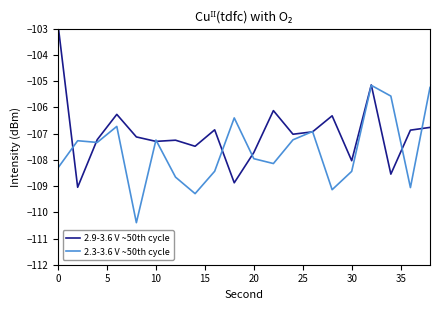

The value of 2.3-3.6 V ~50th cycle at 30 is -108.4. True or false?

True